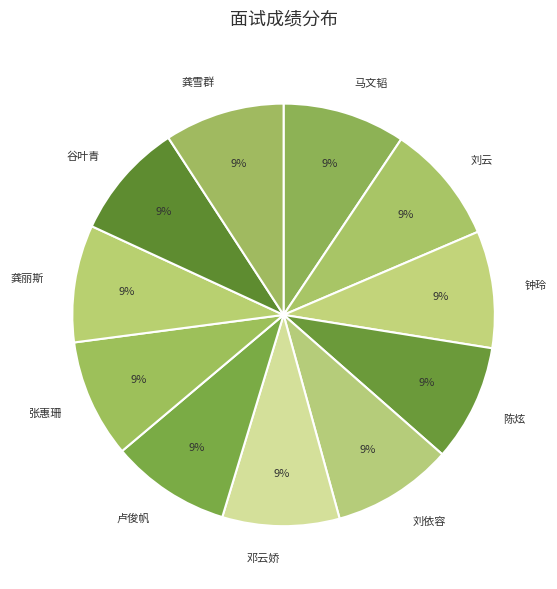

Does 龚丽斯 account for over 50% of the chart?

No